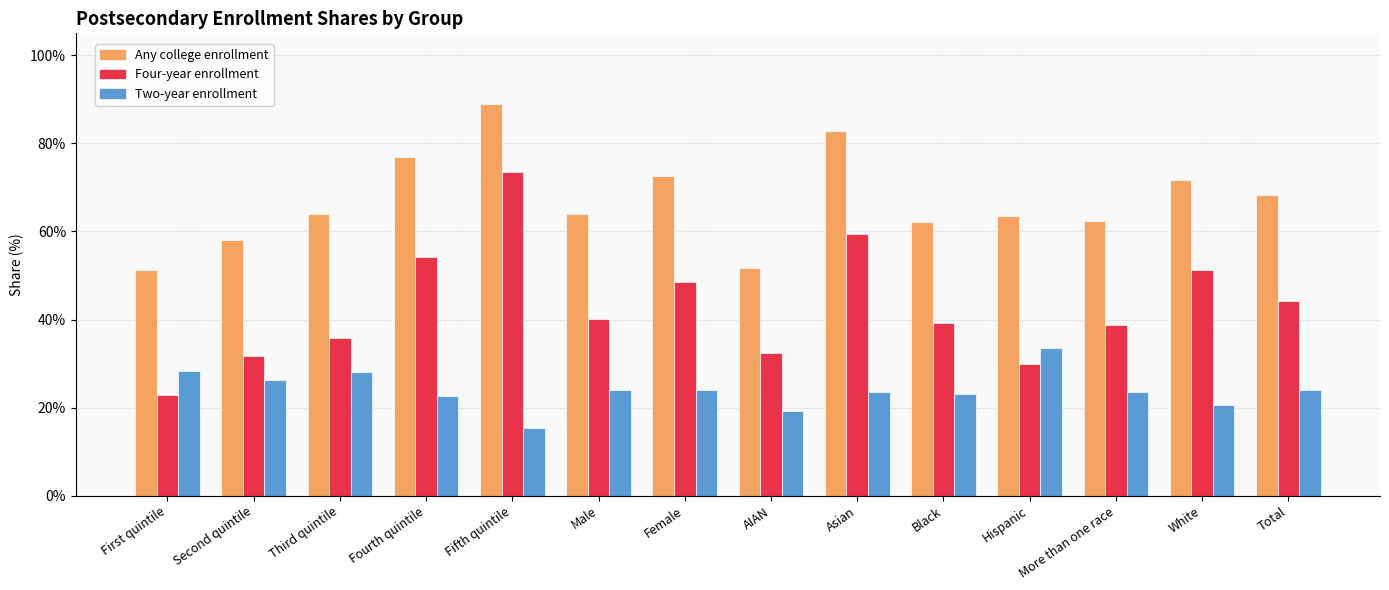

Rank the series by their maximum value, from lowest to highest.

Two-year enrollment, Four-year enrollment, Any college enrollment